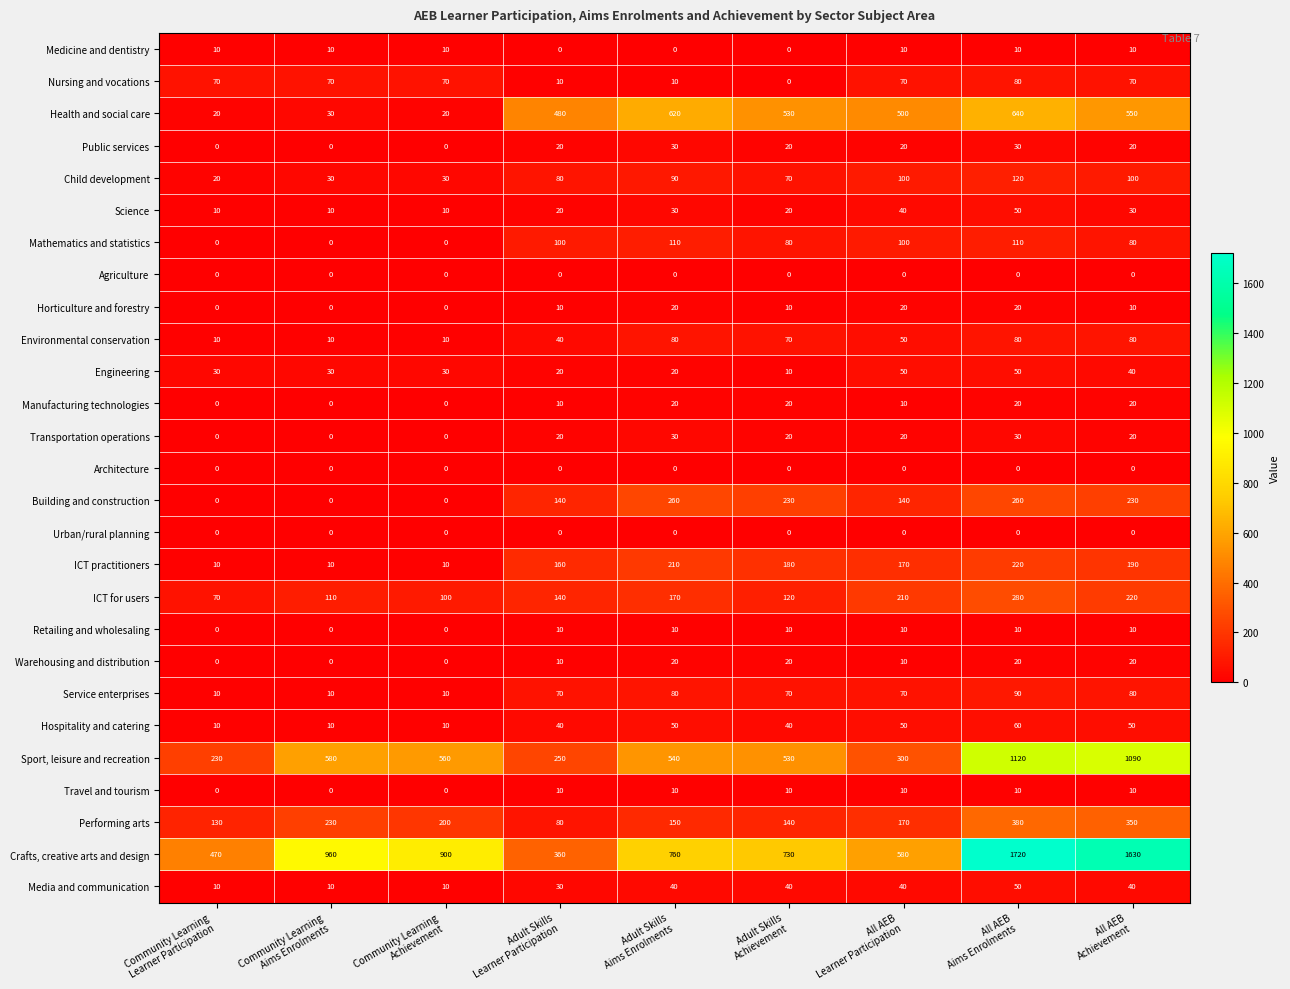

How many distinct data groups are displayed?

27